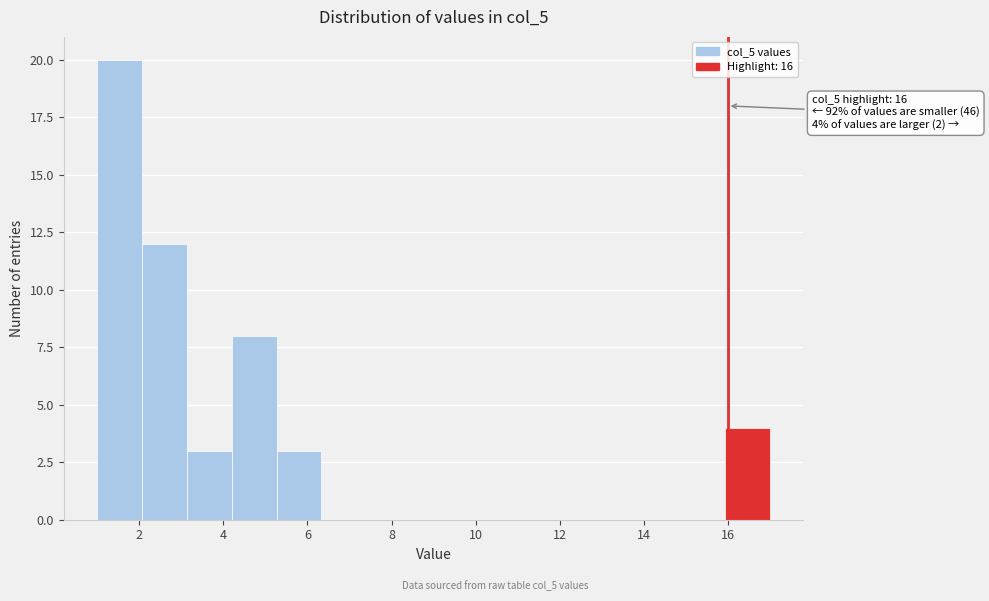

Over which range of the x-axis is the bar tallest?

1.0 to 2.0